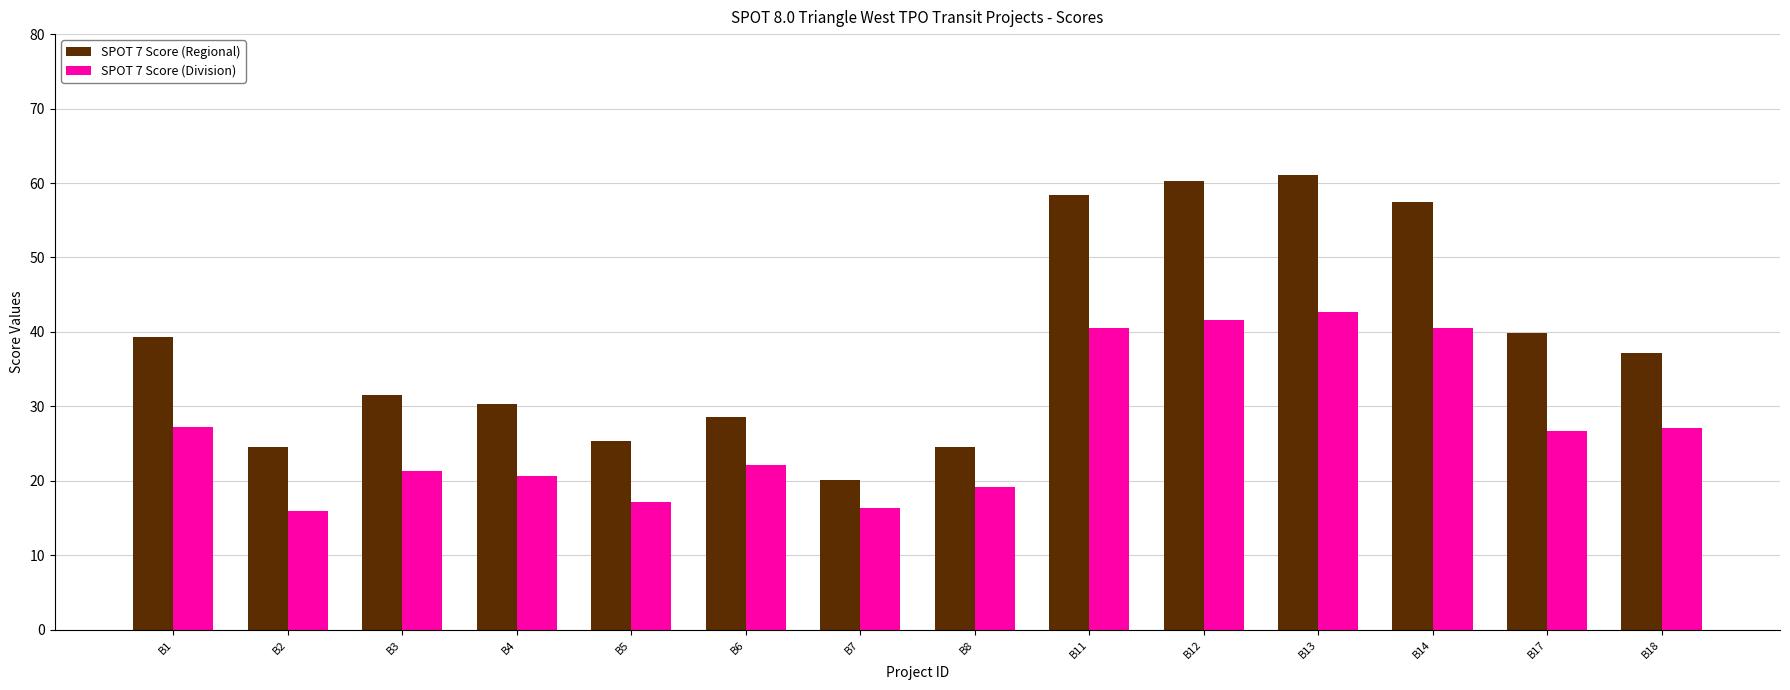

Which series has the largest range (max minus min)?

SPOT 7 Score (Regional)